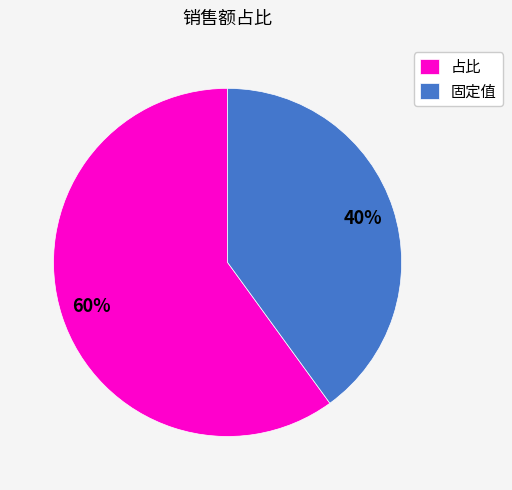

To the nearest percent, what is the difference between the 占比 and 固定值 slice percentages?

20%